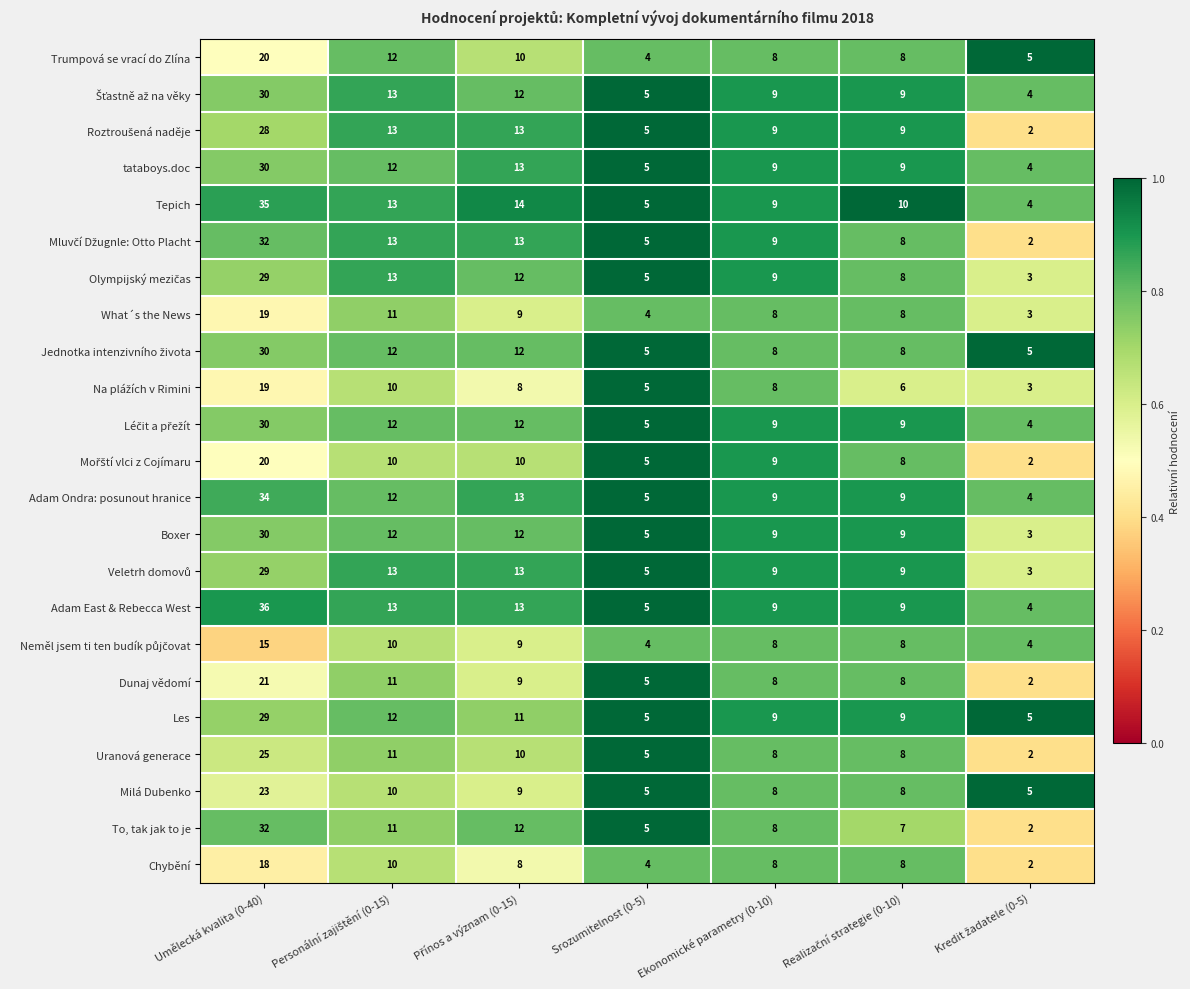

What is the greatest value displayed?

36